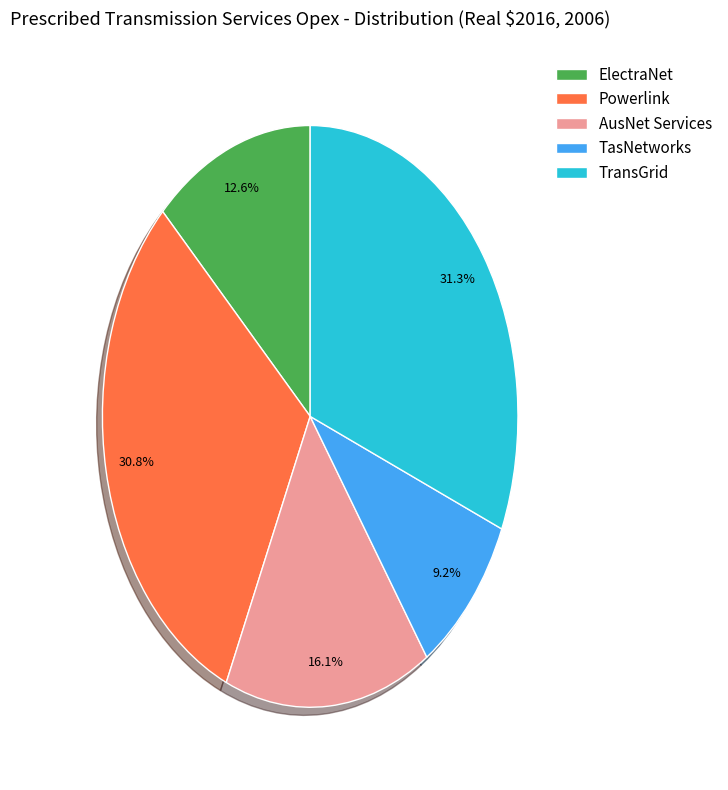

How many segments does this pie chart have?

5